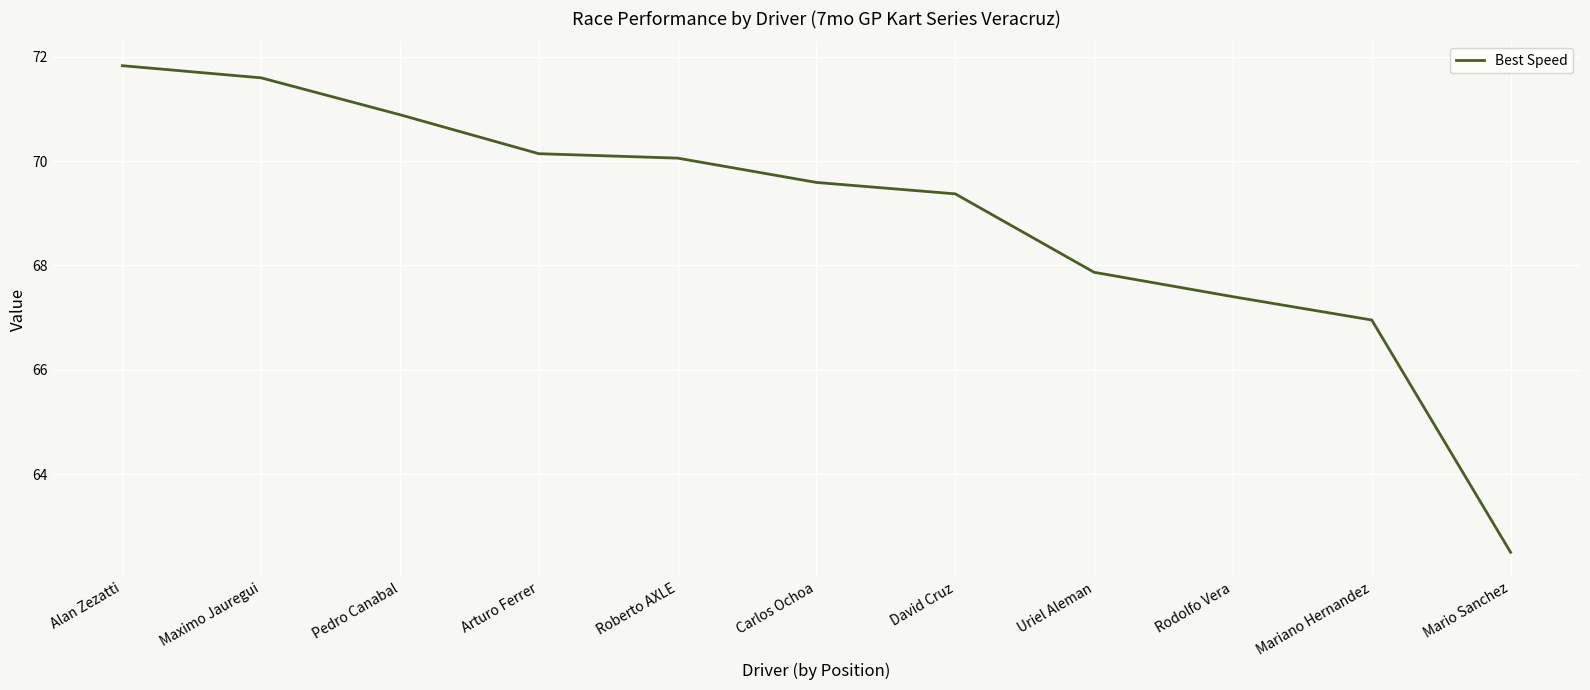

Reading left to right, list all the values displayed in this chart.

Alan Zezatti=71.8	Maximo Jauregui=71.6	Pedro Canabal=70.9	Arturo Ferrer=70.1	Roberto AXLE=70.1	Carlos Ochoa=69.6	David Cruz=69.4	Uriel Aleman=67.9	Rodolfo Vera=67.4	Mariano Hernandez=67.0	Mario Sanchez=62.5